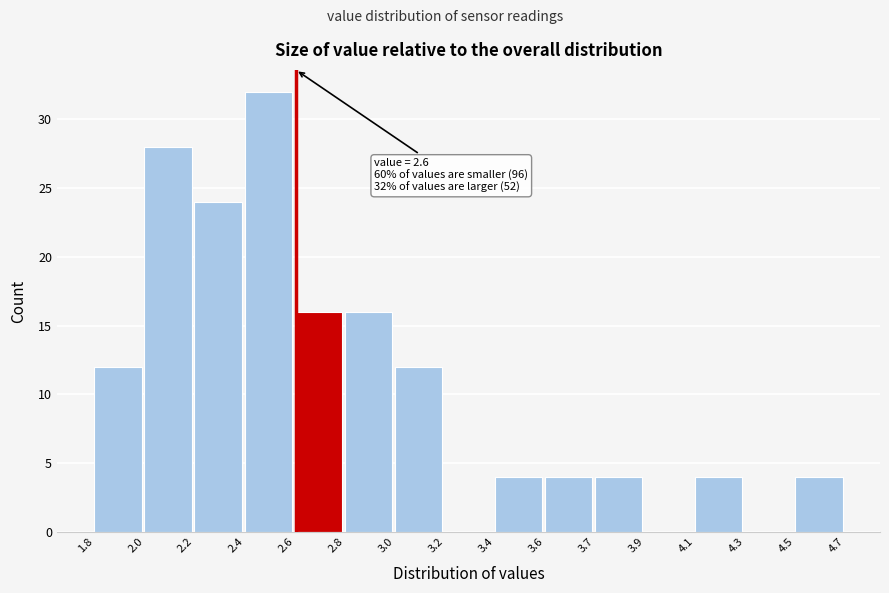

Reading left to right, transcribe all the data shown in this chart.

1.8=12	2.0=28	2.2=24	2.4=32	2.6=16	2.8=16	3.0=12	3.2=0	3.4=4	3.6=4	3.7=4	3.9=0	4.1=4	4.3=0	4.5=4